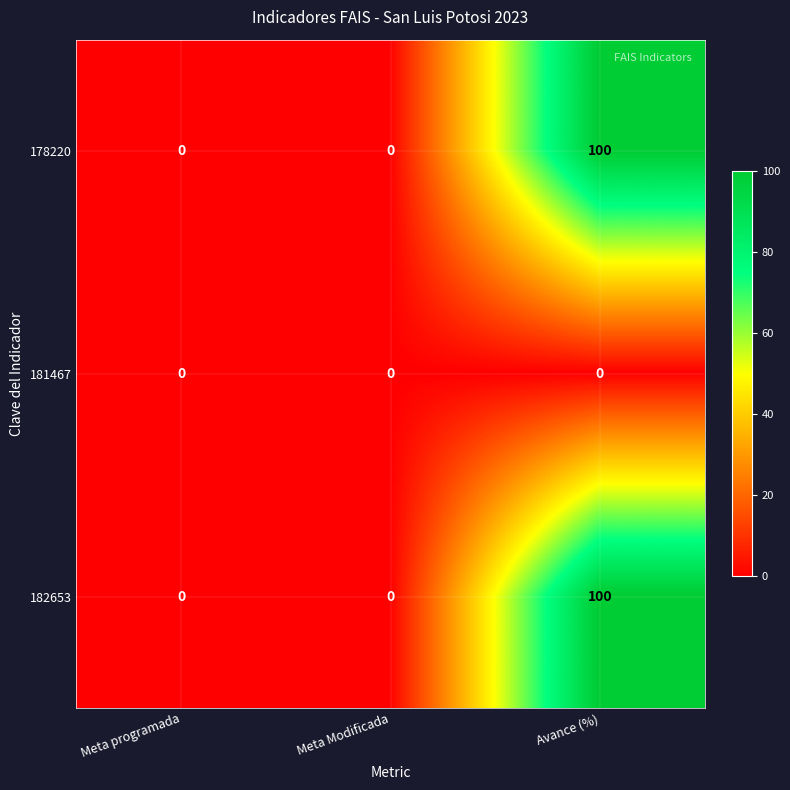

At which category does the chart reach its peak across all series?

Avance (%)